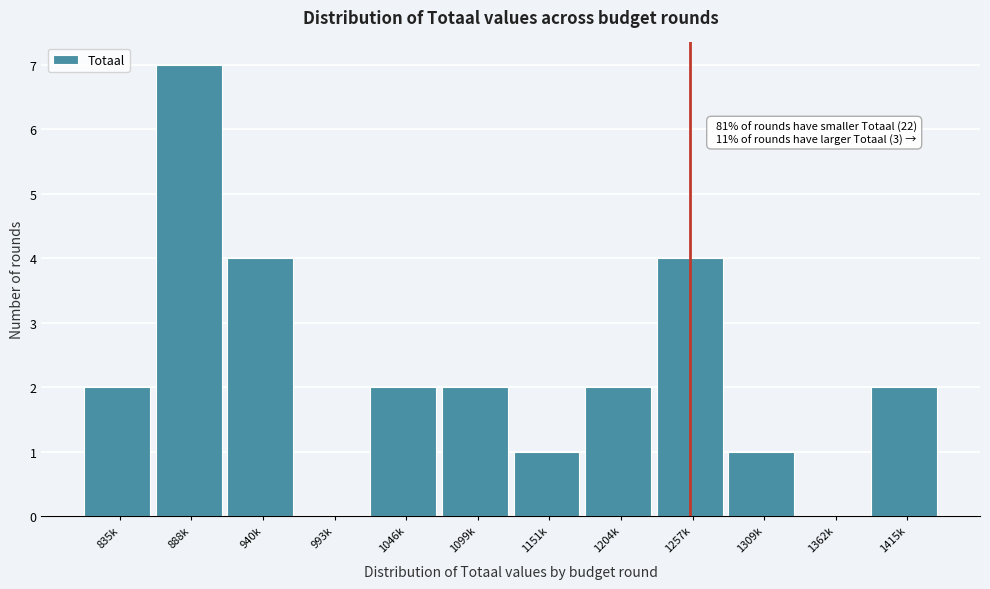

Reading left to right, transcribe all the data shown in this chart.

835k=2	888k=7	940k=4	993k=0	1046k=2	1099k=2	1151k=1	1204k=2	1257k=4	1309k=1	1362k=0	1415k=2